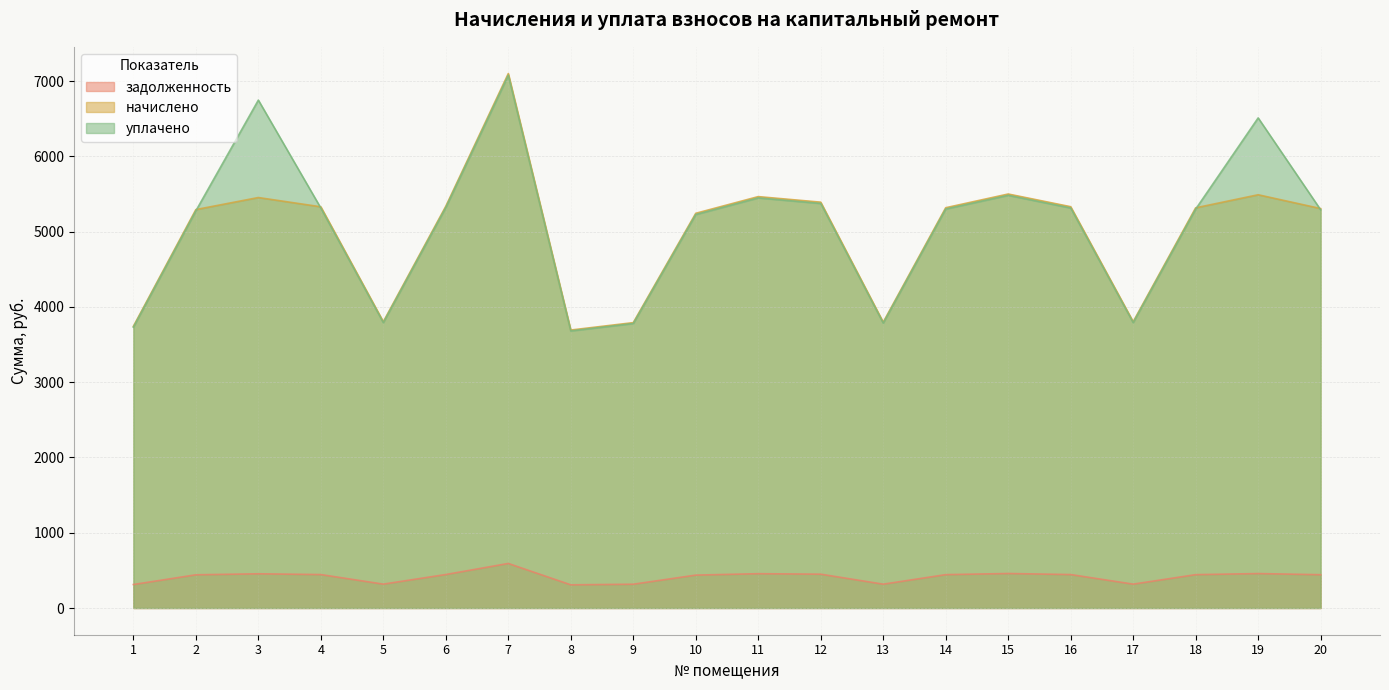

True or false: начислено and уплачено cross at least once.

True